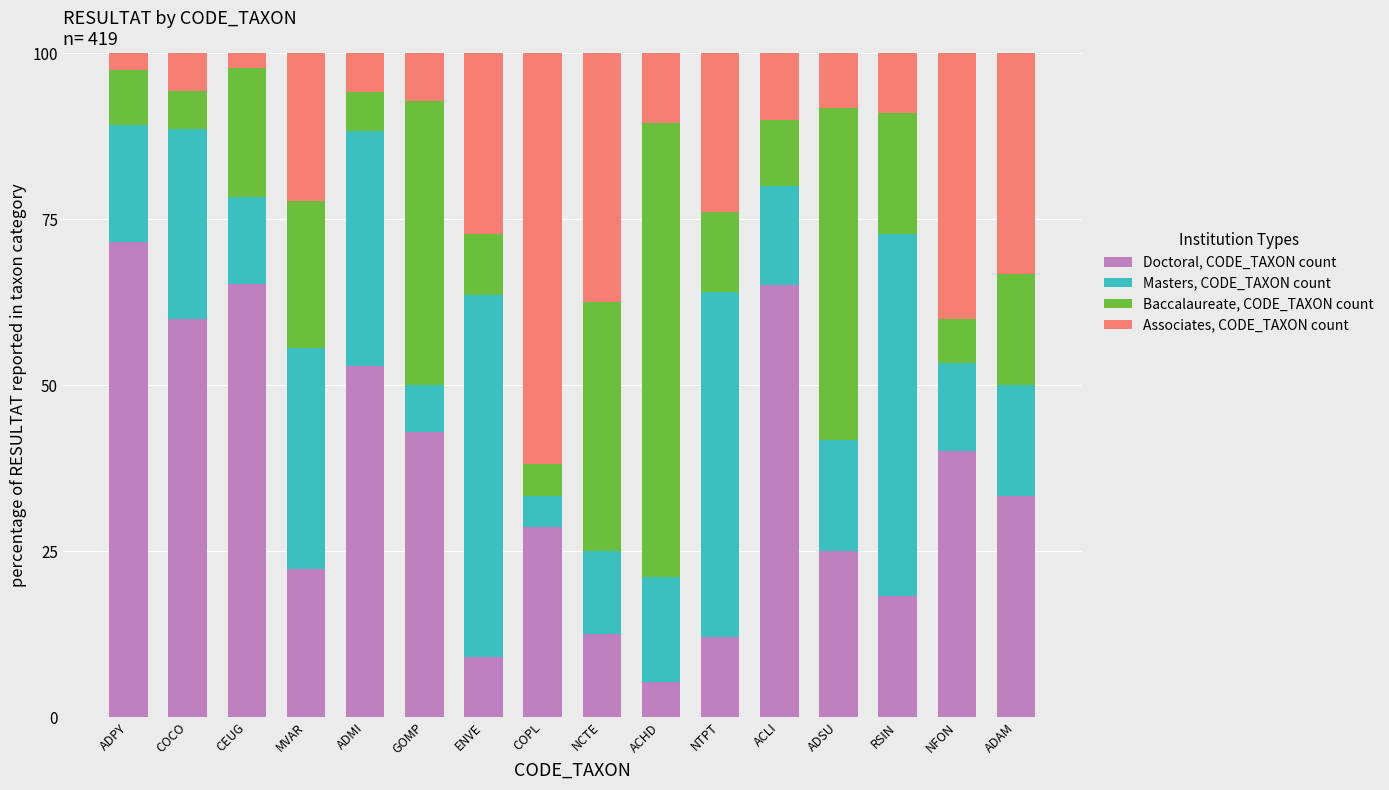

What is the total value across all series at ADSU?

100.0